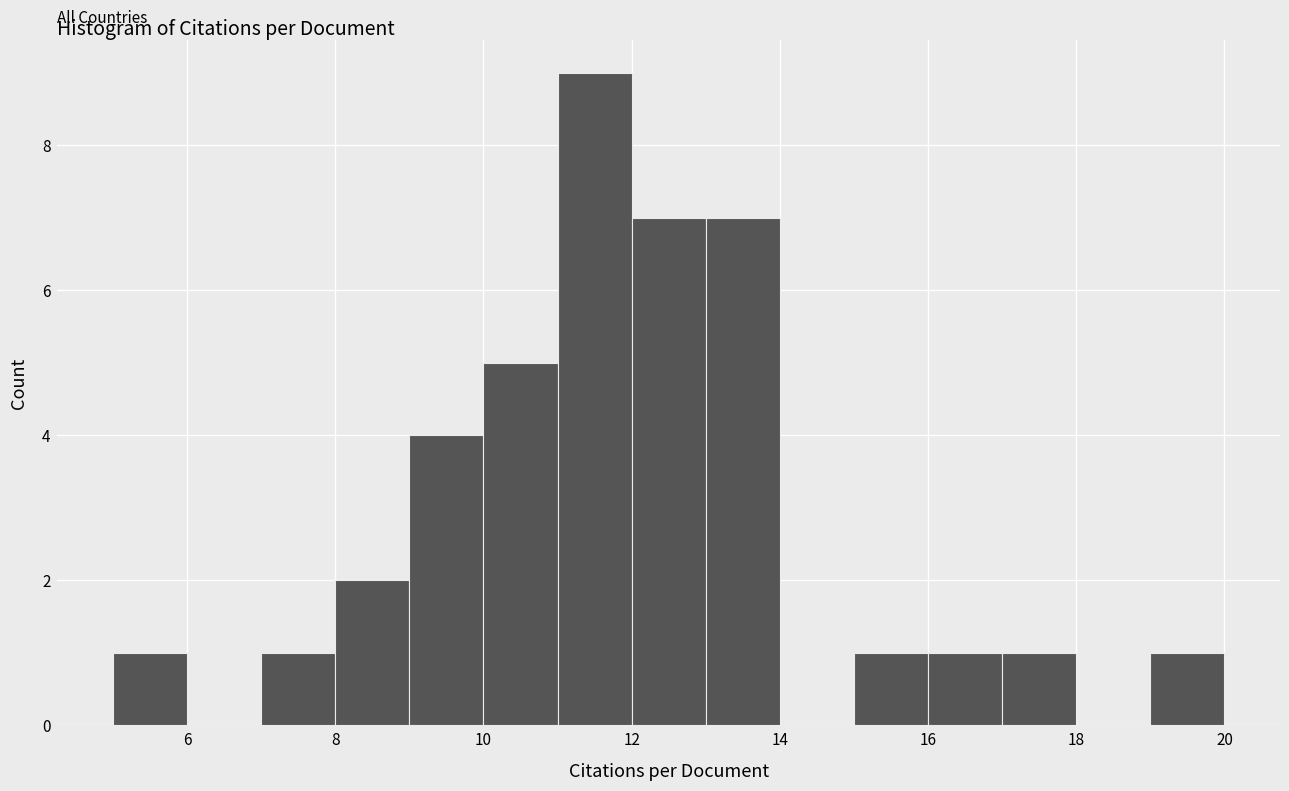

Reading left to right, transcribe this chart: for each bar, give the range it covers on the x-axis and its height. The values are not printed on the chart, so give them approximately, as read against the axis.

5 to 6: 1
6 to 7: 0
7 to 8: 1
8 to 9: 2
9 to 10: 4
10 to 11: 5
11 to 12: 9
12 to 13: 7
13 to 14: 7
14 to 15: 0
15 to 16: 1
16 to 17: 1
17 to 18: 1
18 to 19: 0
19 to 20: 1